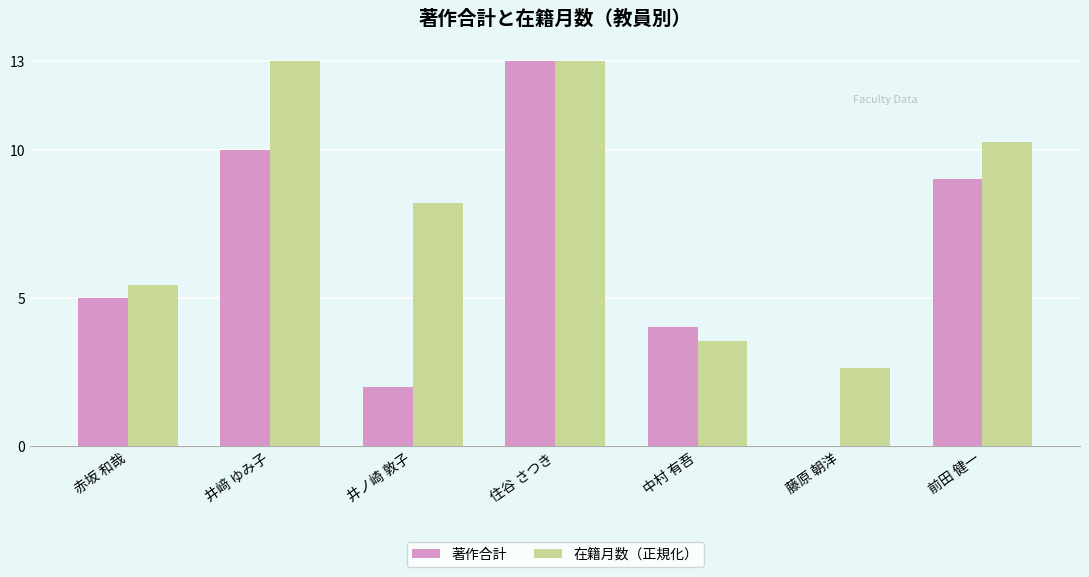

What is the difference between the 著作合計 values at 住谷 さつき and 井﨑 ゆみ子?

3.0